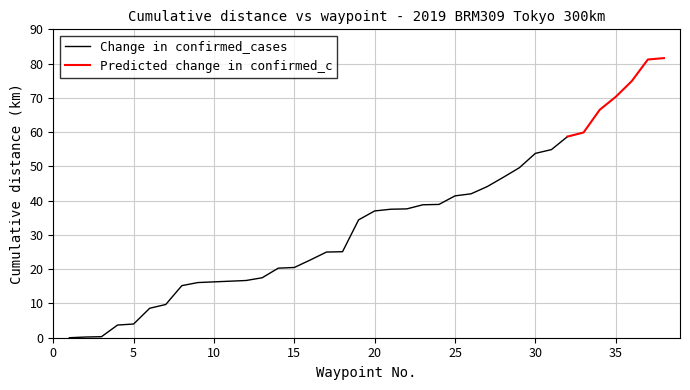

The Change in confirmed_cases series shows 94.2 at 35. True or false?

False